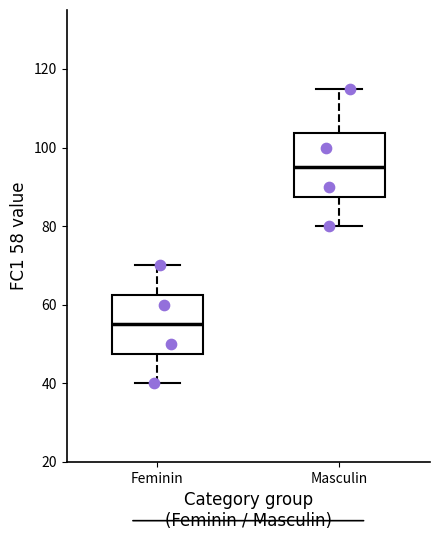

Reading left to right, read every box against the y-axis: the position of its median line, the range the box covers, and the ends of its whiskers. The values are not printed on the chart, so give them approximately, as read against the axis.

Feminin: median 56, box 48 to 62, whiskers 40 to 70
Masculin: median 96, box 88 to 104, whiskers 80 to 116